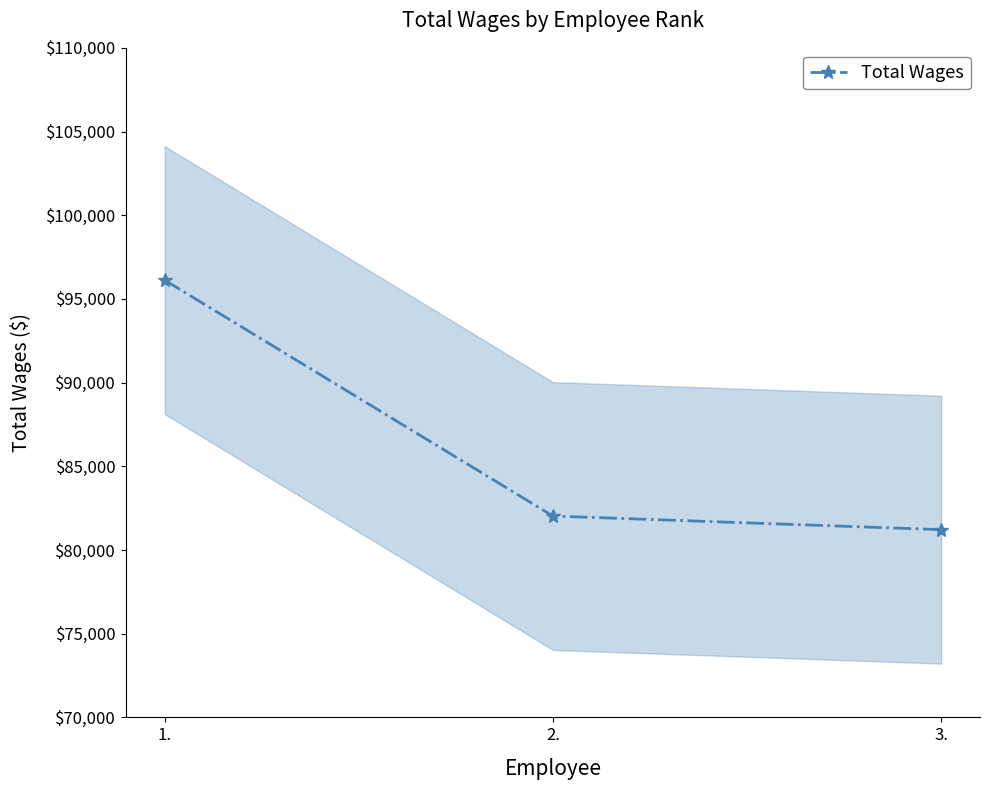

What is the difference between the values at 3. and 1.?

14906